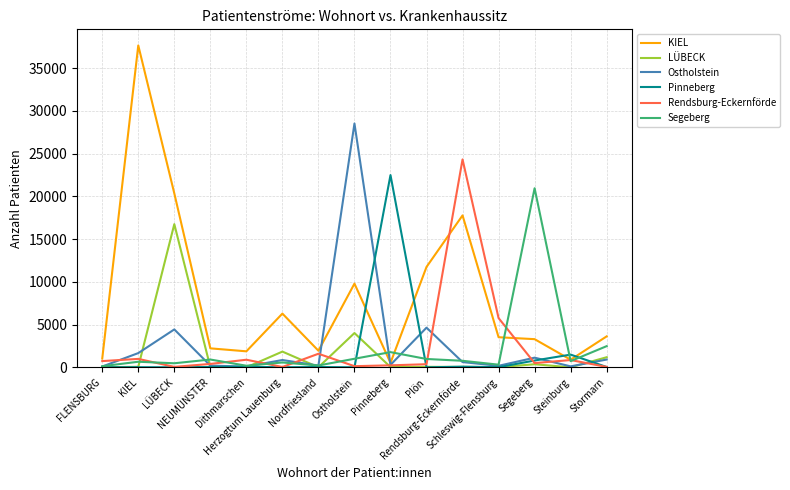

What value does the Pinneberg series have at Segeberg?

812